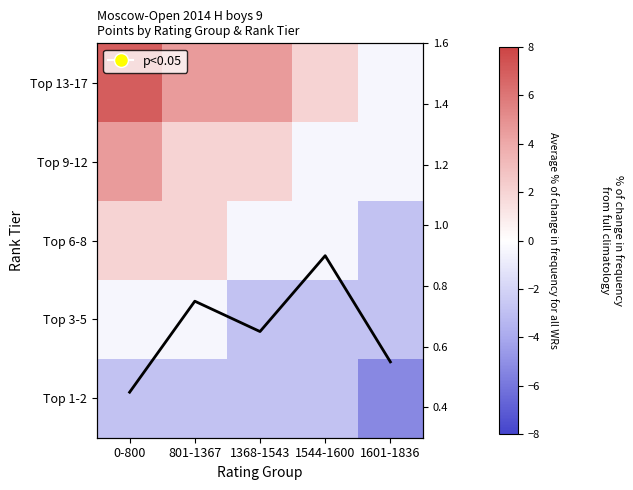

At 801-1367, list the series in order from smallest to largest.

Top 1-2, Top 3-5, avg frequency, Top 9-12, Top 6-8, Top 13-17